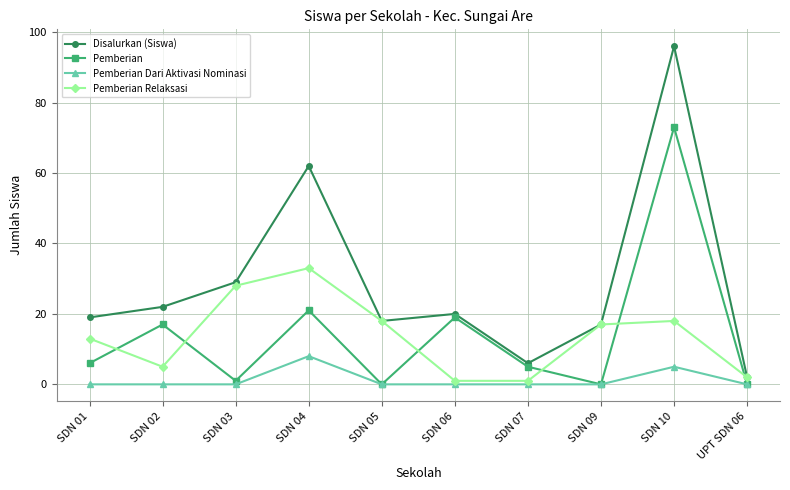

Is the value of Disalurkan (Siswa) at UPT SDN 06 greater than the value of Pemberian Dari Aktivasi Nominasi at UPT SDN 06?

Yes